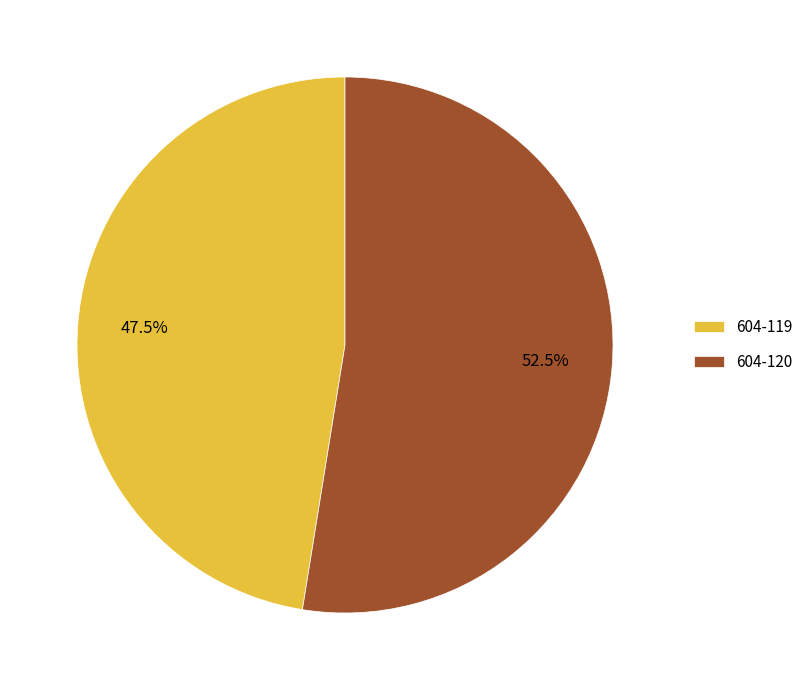

Which has a higher value, 604-119 or 604-120?

604-120